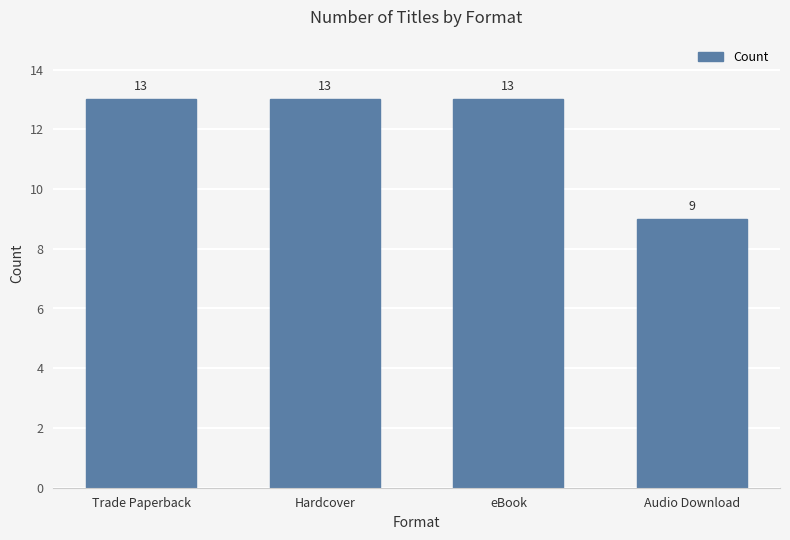

What is the minimum value shown in the chart?

9